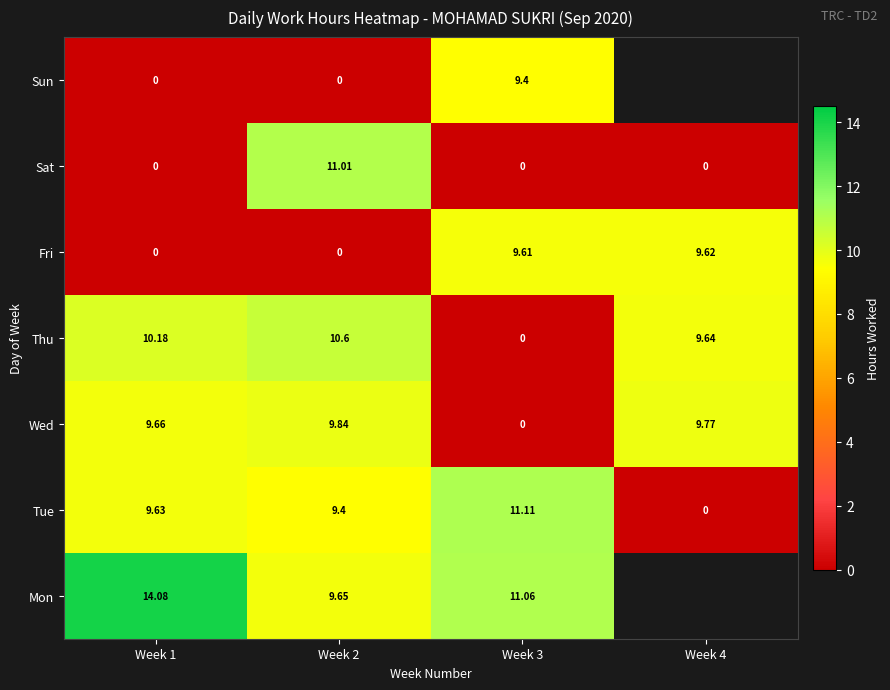

Which series changed the most between Week 1 and Week 3?

Thu